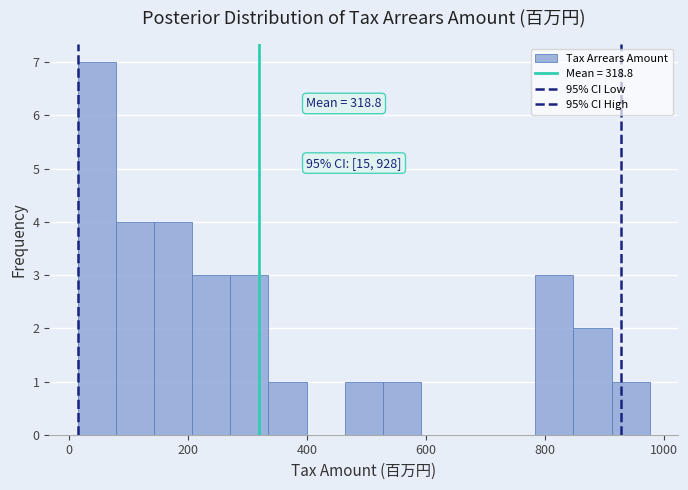

Around what value on the x-axis is the tallest bar? Give the approximate position of its centre, as read against the axis.

40